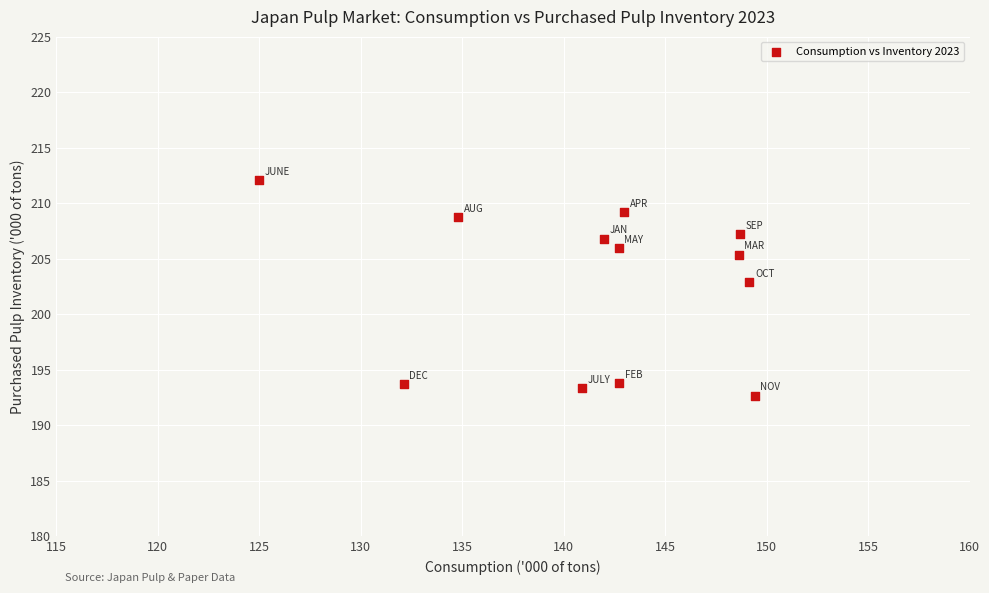

What is the average X value?

141.6